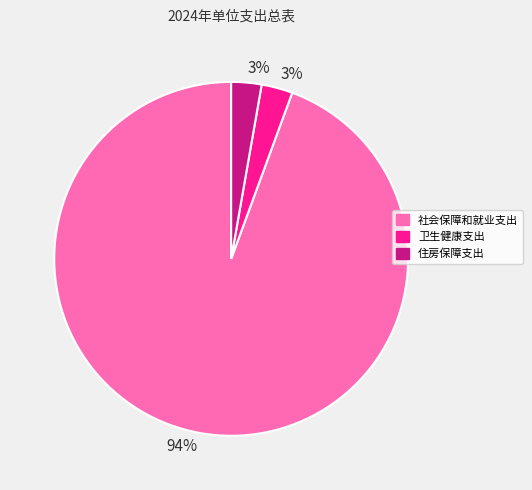

To the nearest percent, what is the average slice percentage?

33%